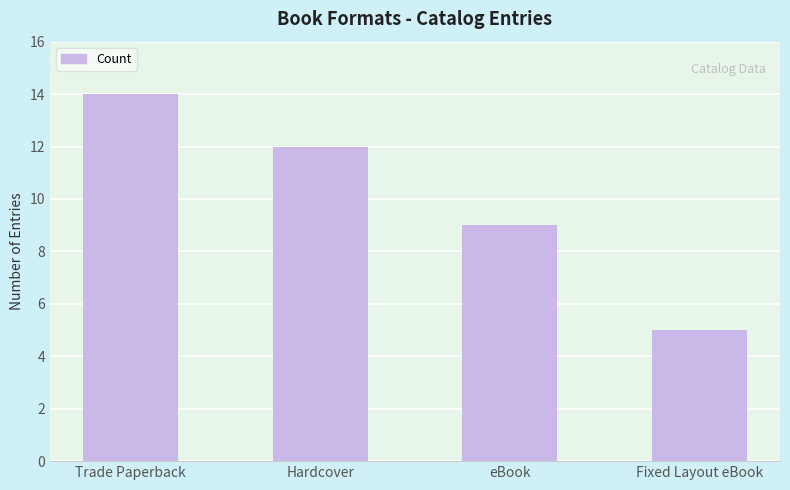

Which category has the highest value across all series?

Trade Paperback